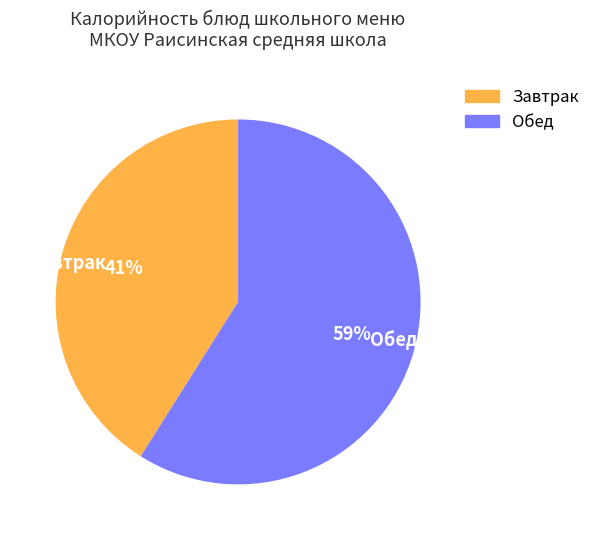

How many slices are in this pie chart?

2